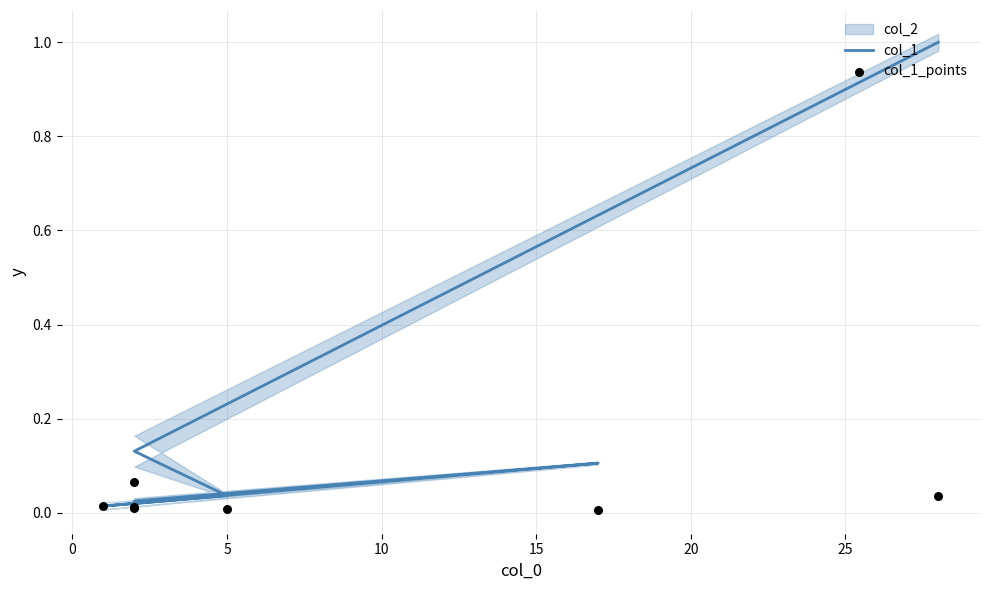

Is the value of col_1 at −5 greater than the value of col_1_points at 5?

Yes